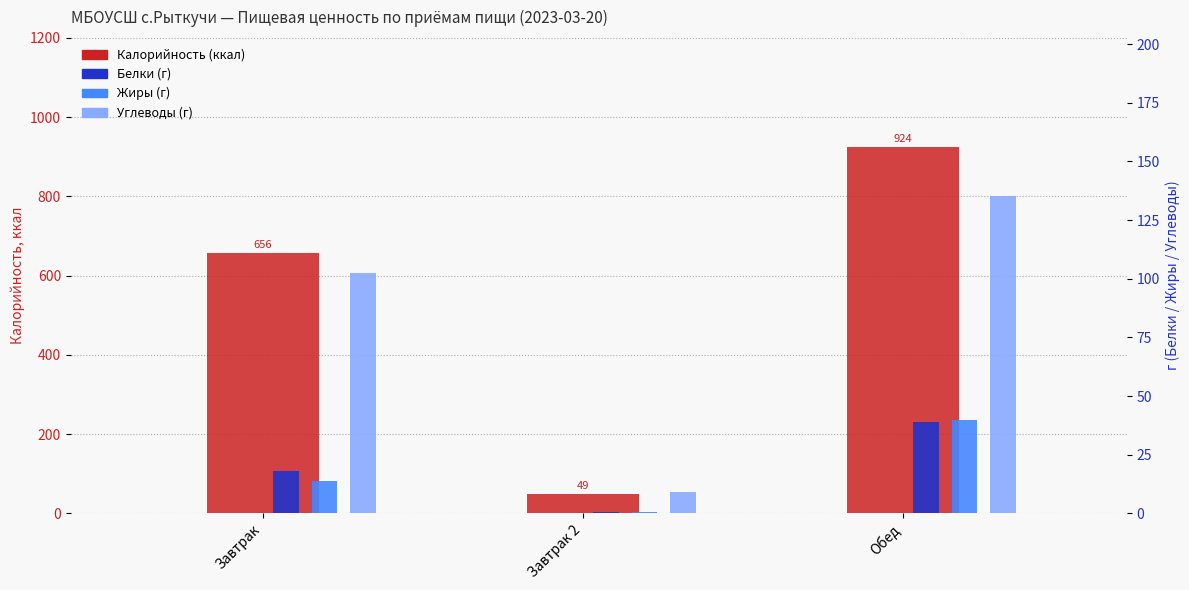

Is it true that Углеводы equals 4.5 at Завтрак 2?

False